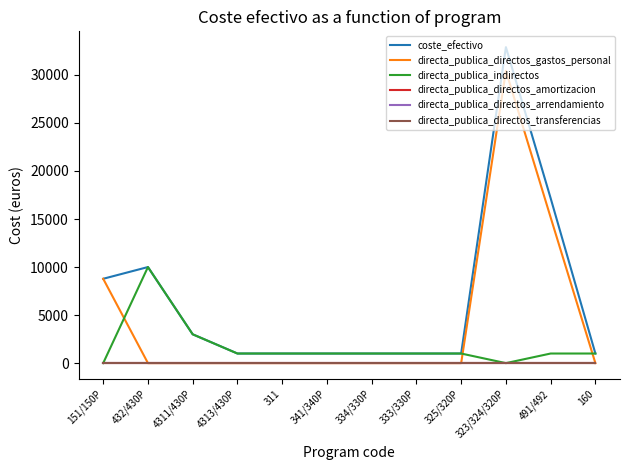

How many positive values does the directa_publica_indirectos series have?

10